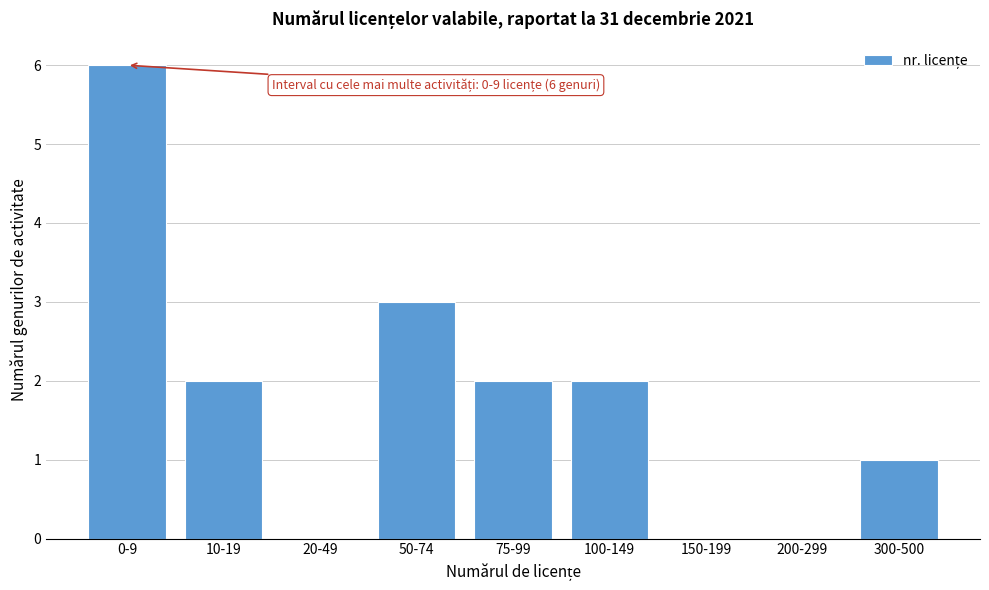

Reading left to right, list all the values displayed in this chart.

0-9=6	10-19=2	20-49=0	50-74=3	75-99=2	100-149=2	150-199=0	200-299=0	300-500=1